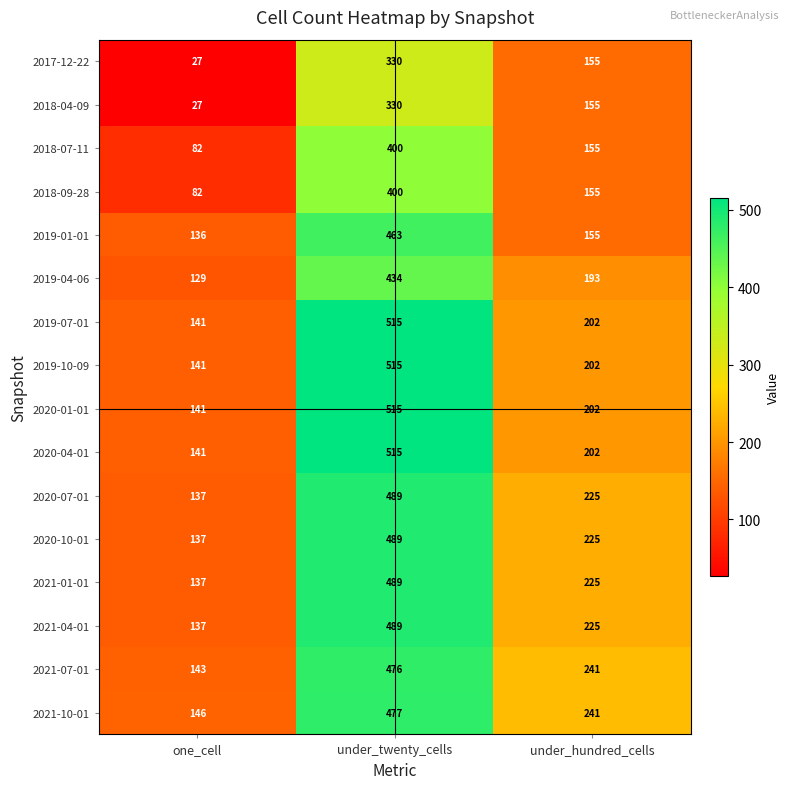

Which series has the largest total across all categories?

2021-10-01